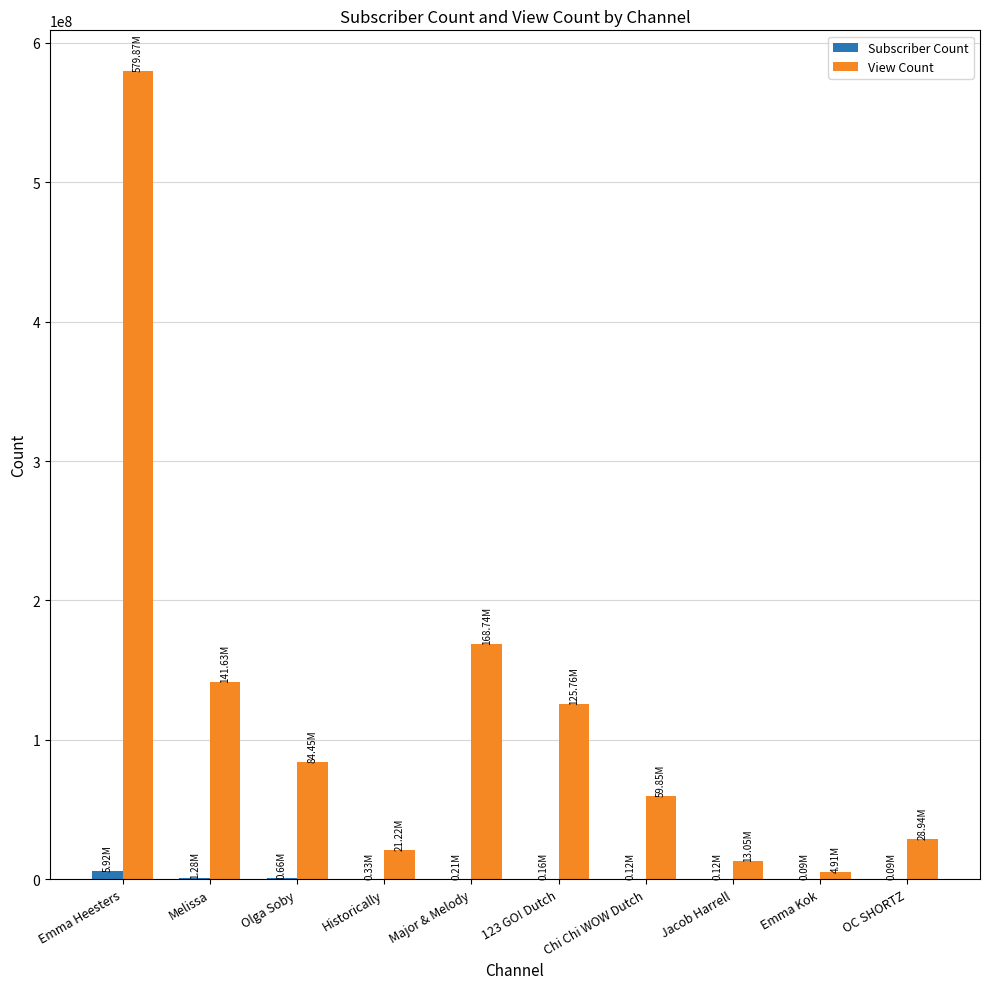

Which label corresponds to the largest value in the chart?

Emma Heesters